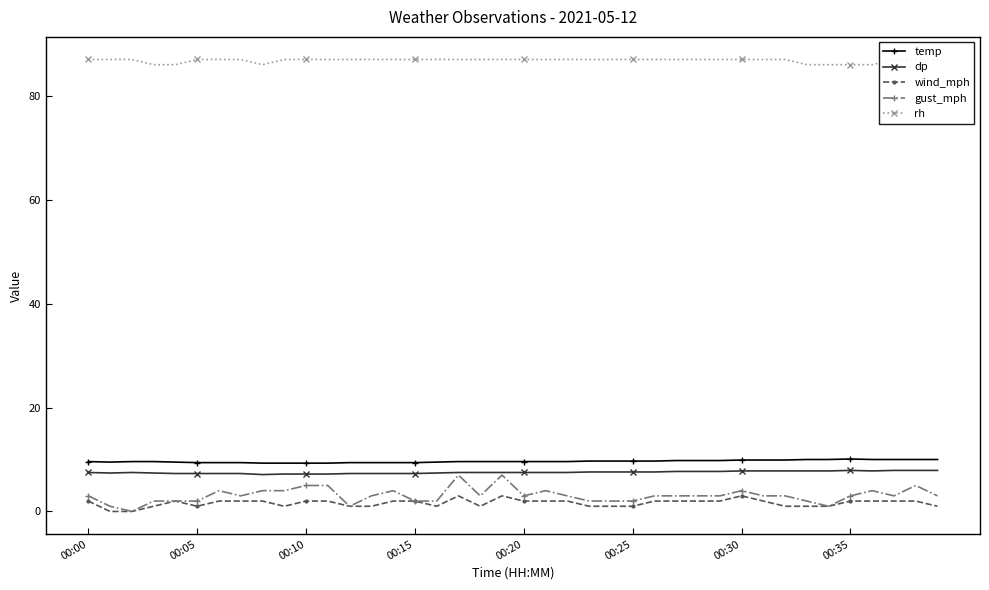

What is the label of the 21st point from the right?

19